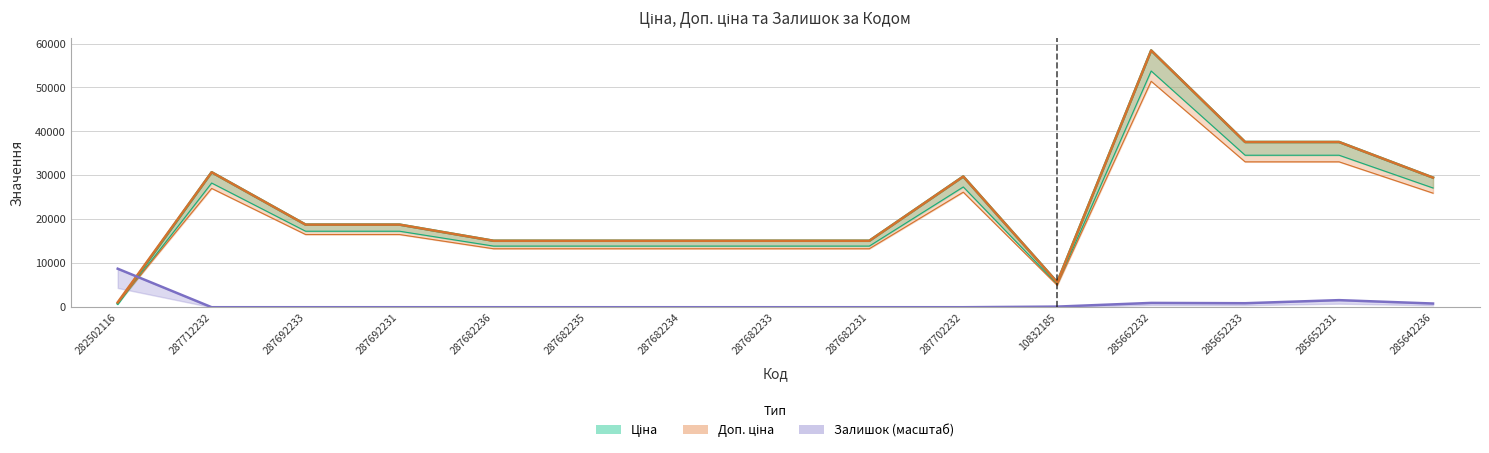

Reading right to left, list all the values displayed in this chart.

Ціна: 29491.5	37593.6	37593.6	58426.5	5673.8	29747.2	15120.0	15120.0	15120.0	15120.0	15120.0	18796.8	18796.8	30717.1	818.5
Доп. ціна: 29491.5	37593.6	37593.6	58426.5	5673.8	29747.2	15120.0	15120.0	15120.0	15120.0	15120.0	18796.8	18796.8	30717.1	1109.2
Залишок: 841.3	1612.6	911.5	981.6	140.2	0.0	0.0	0.0	0.0	0.0	0.0	0.0	0.0	0.0	8764.0